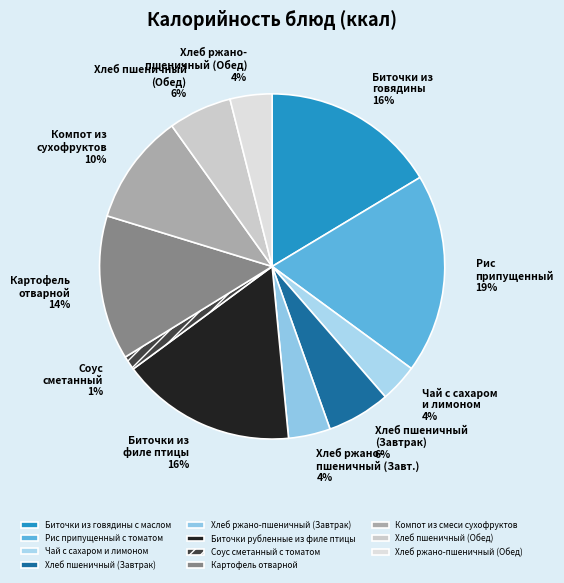

Count the number of slices in the pie.

11